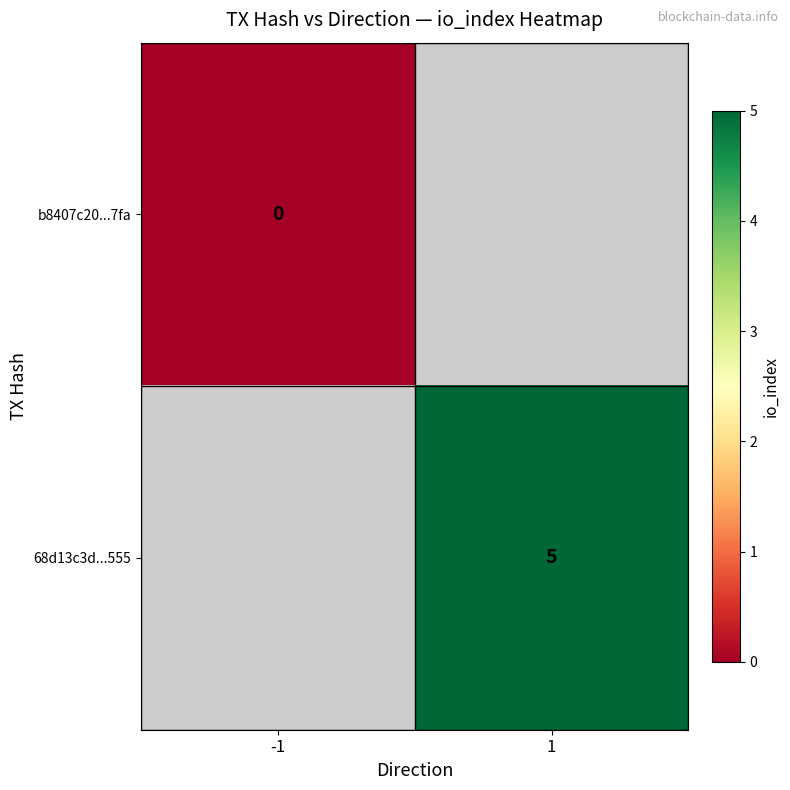

At which label does b8407c20...7fa reach its minimum?

-1